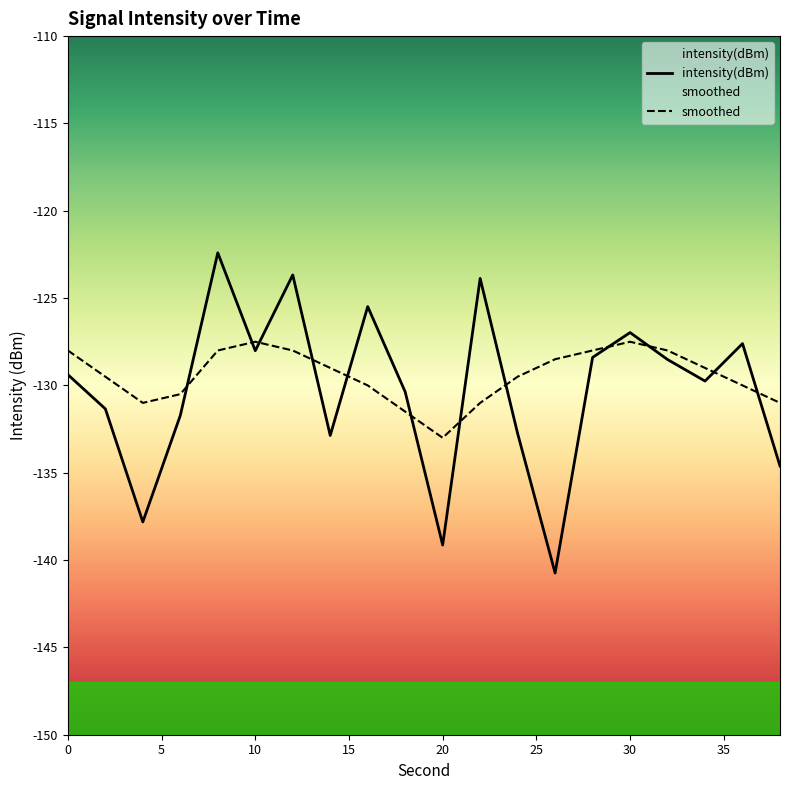

What is the difference between the intensity(dBm) values at 10 and 18?

2.4